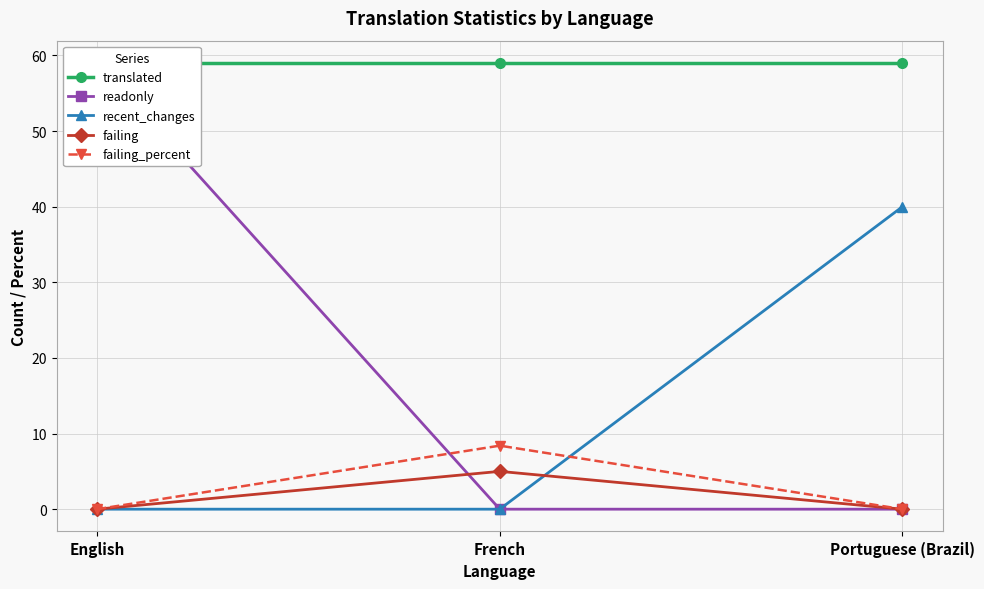

How many categories are shown in the chart?

3